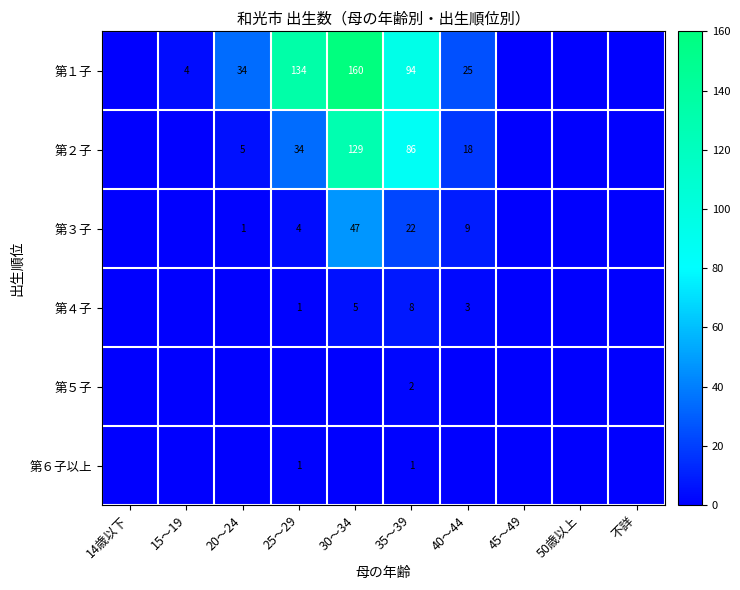

The value of 第２子 at 40～44 is 4. True or false?

False